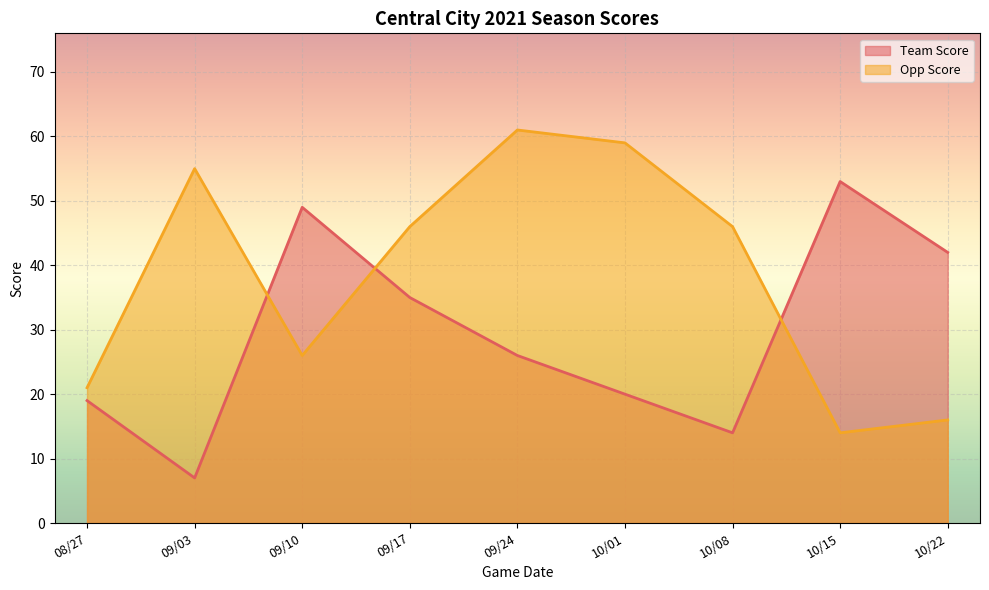

List the series in order of their peak value, highest first.

Opp Score, Team Score